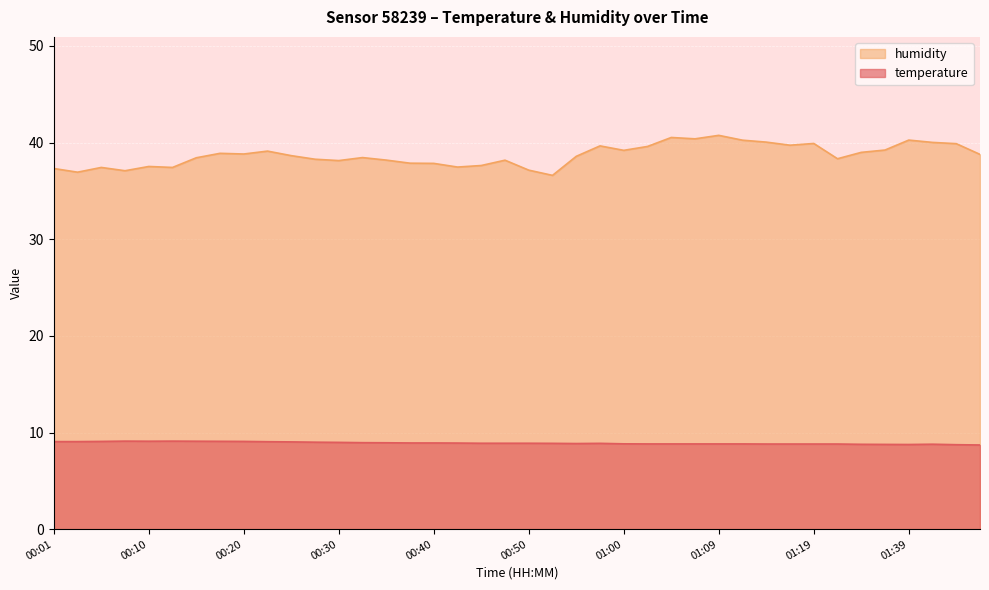

The value of humidity at 01:42 is 58.8. True or false?

False